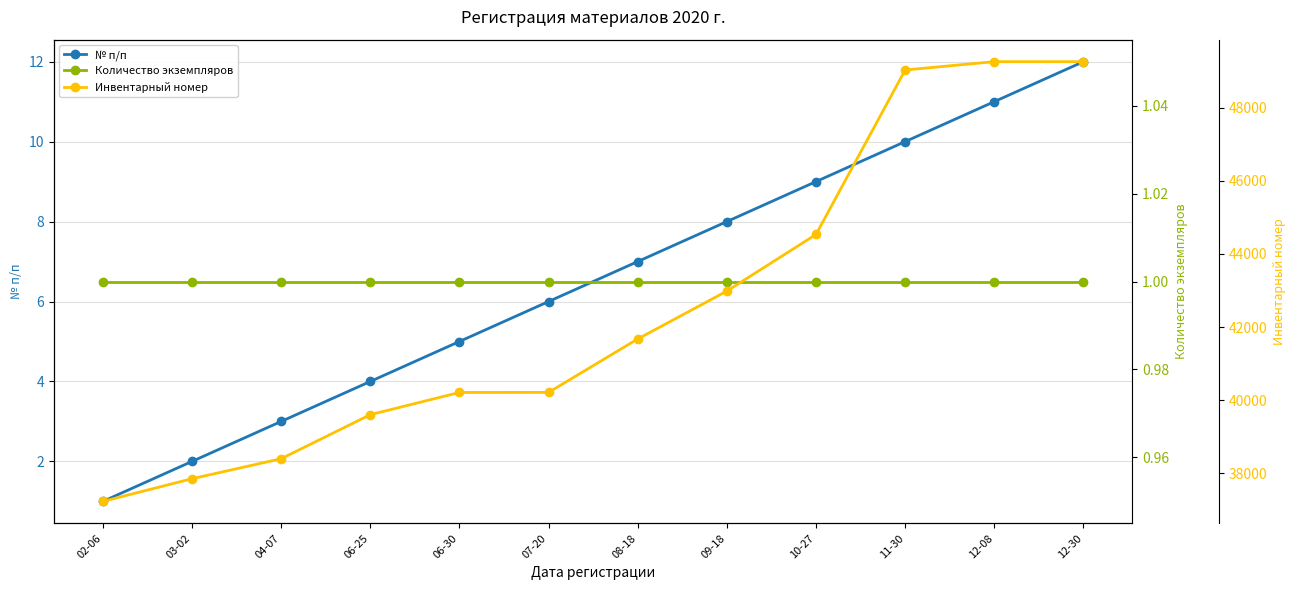

Which has a higher value, 06-30 or 08-18?

08-18